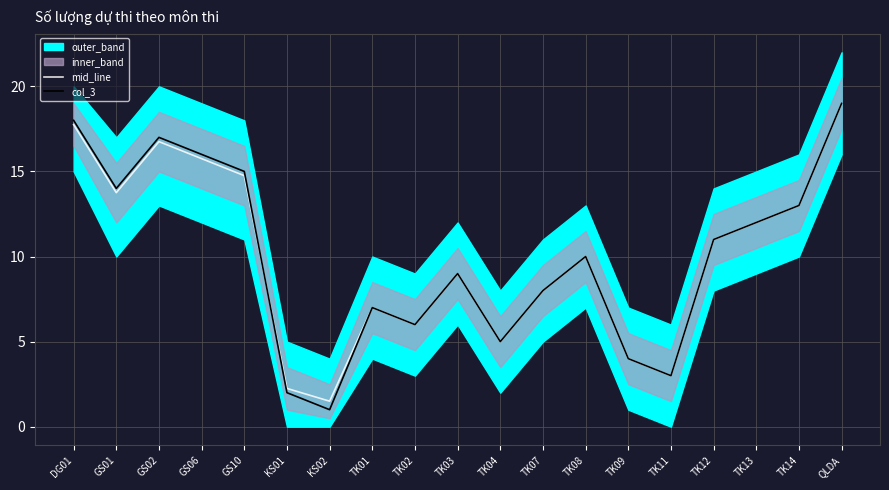

Which series ends up on top after the final intersection of col_3 and mid_line?

mid_line